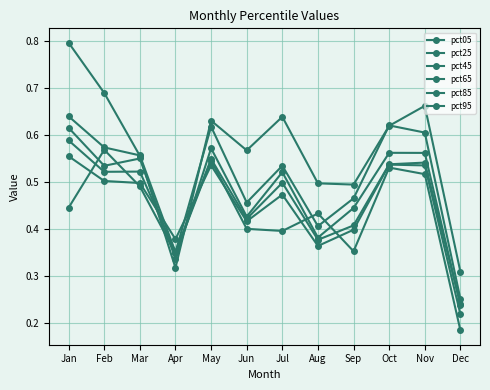

Rank the series at May from lowest to highest value.

pct25, pct05, pct45, pct65, pct85, pct95